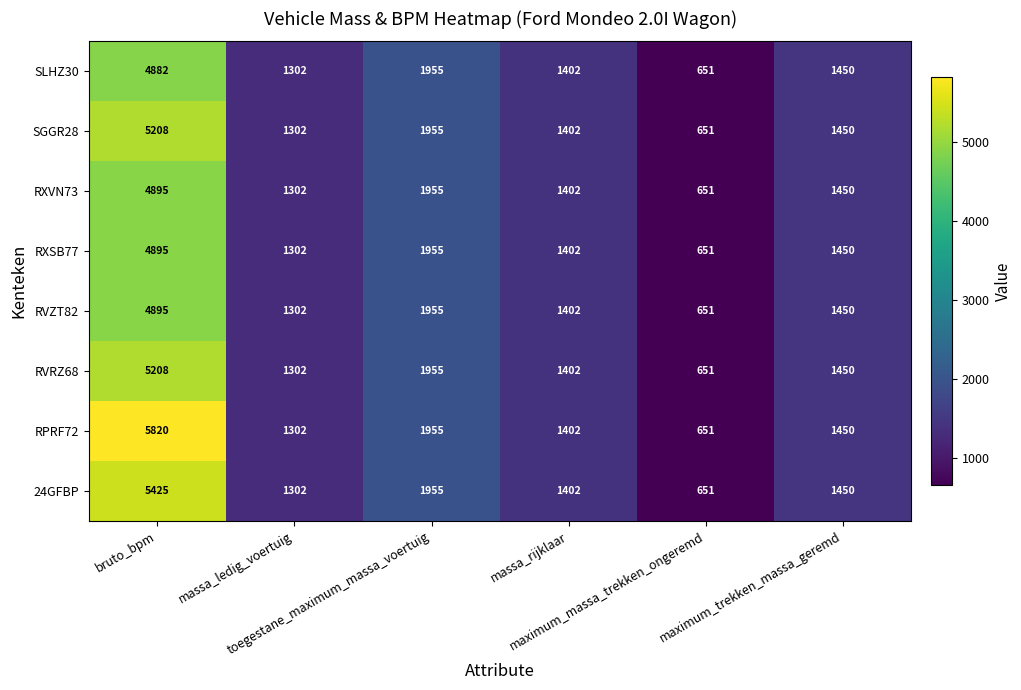

Which series has the largest total across all categories?

RPRF72